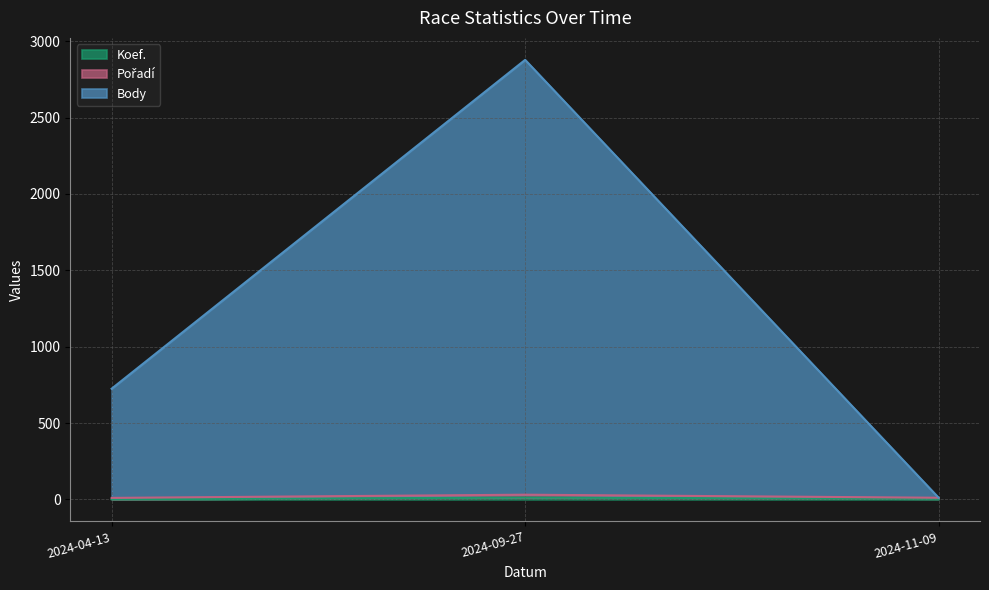

Which category has the lowest value in the Pořadí series?

2024-11-09